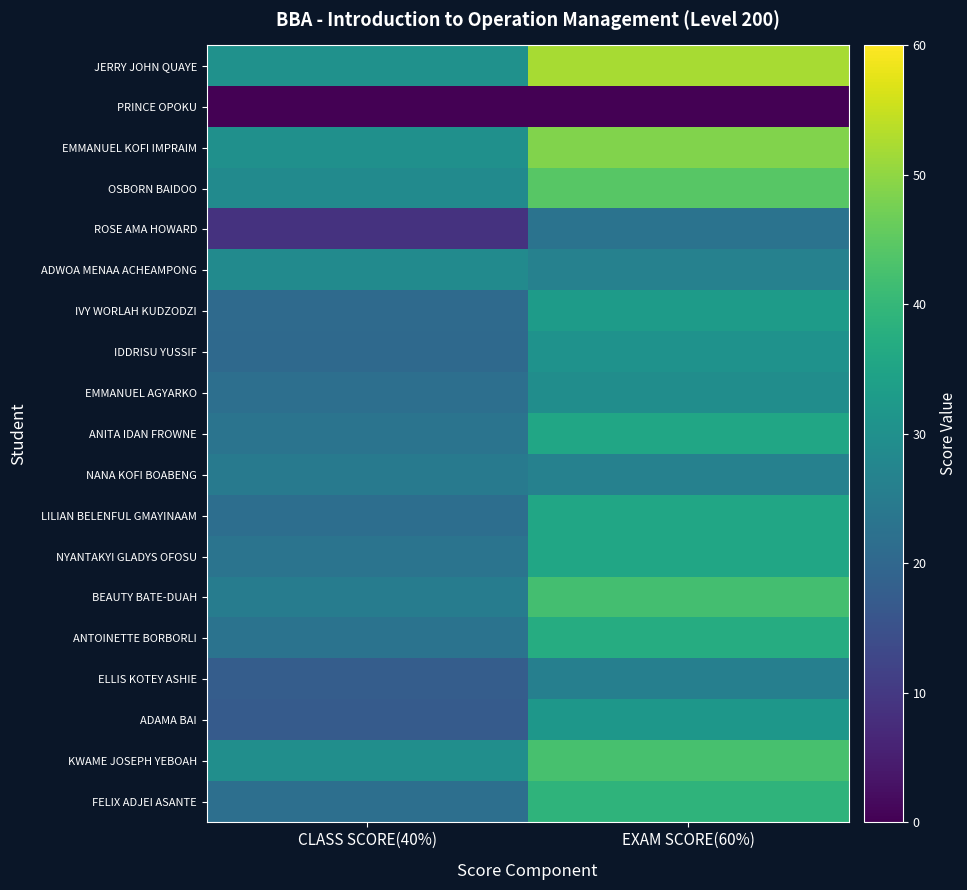

What is the difference between the highest and lowest values at EXAM SCORE(60%)?

52.2